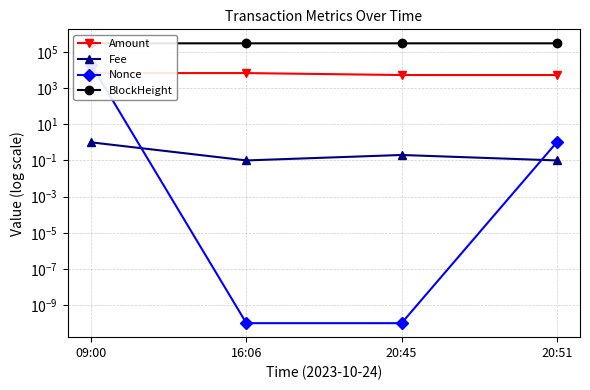

List the series in order of their peak value, highest first.

BlockHeight, Nonce, Amount, Fee